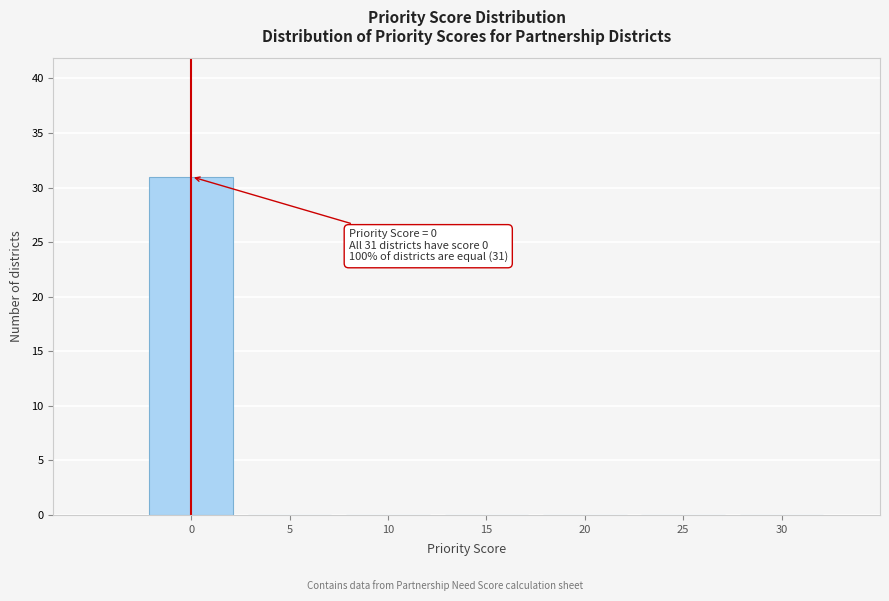

Which range on the x-axis has the tallest bar?

-2.5 to 2.5